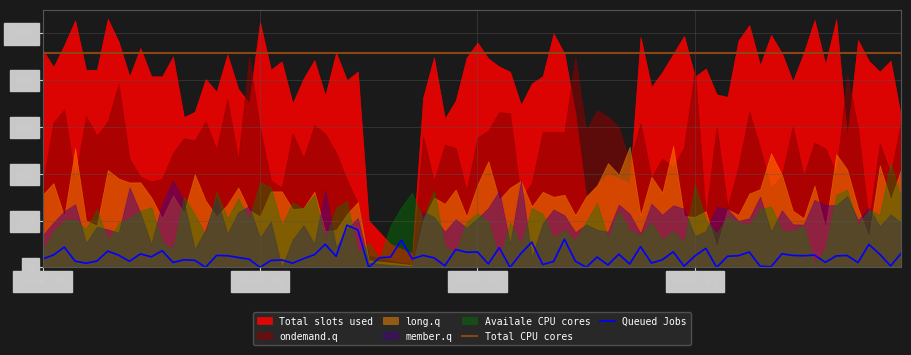

True or false: Queued Jobs and Total CPU cores cross at least once.

False